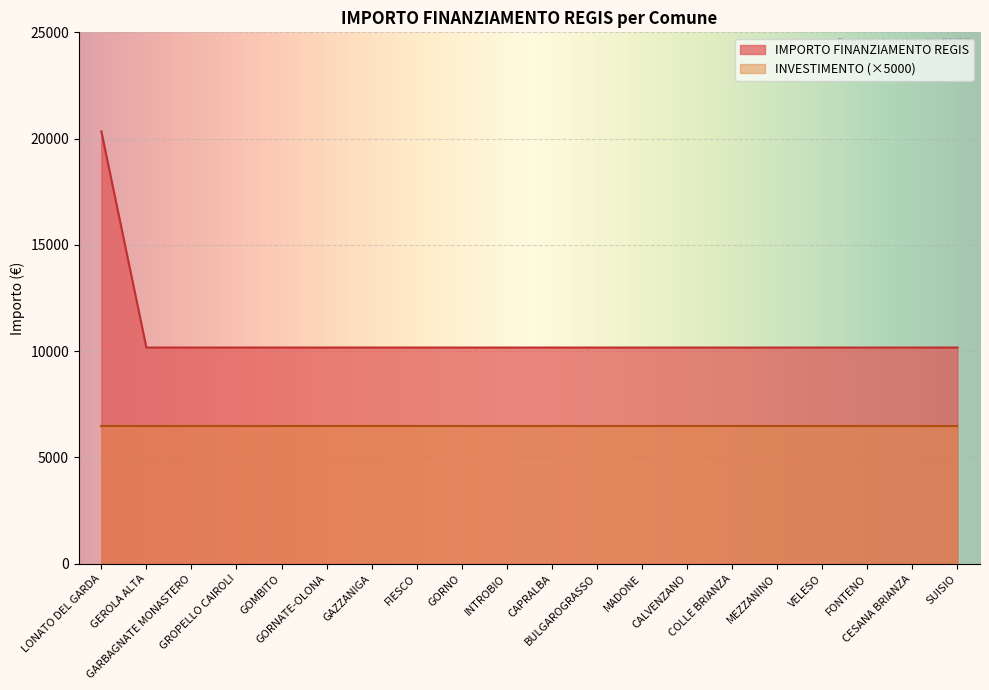

What is the maximum value shown in the chart?

20344